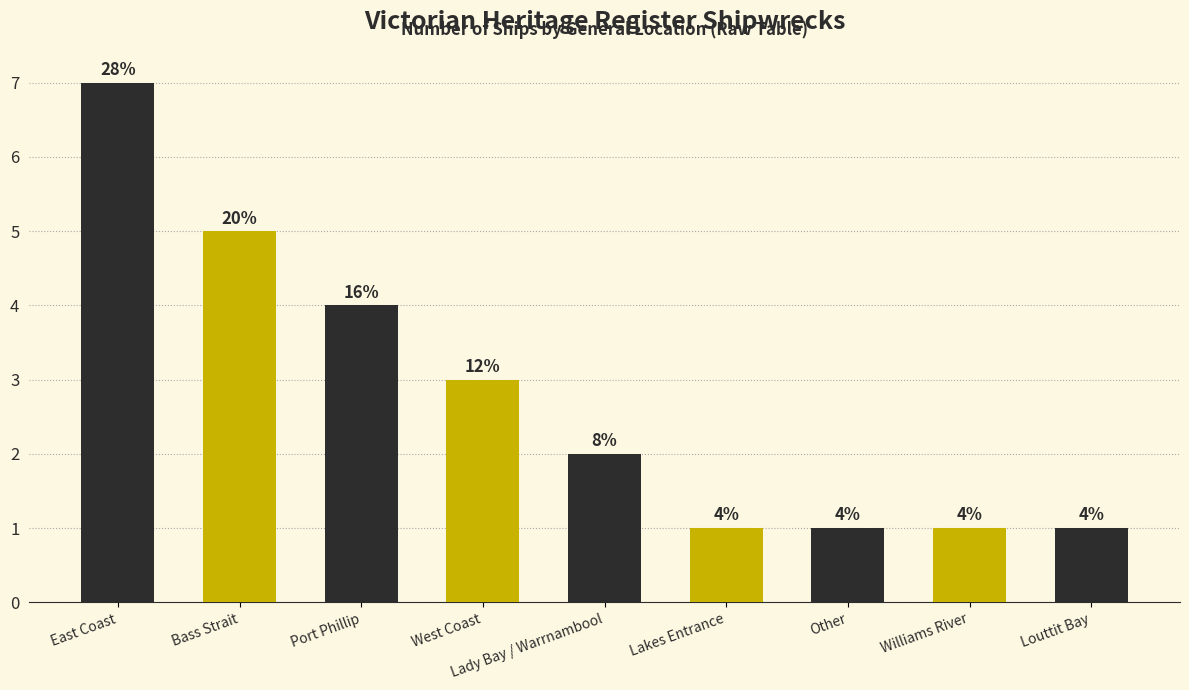

Which has a higher value, Port Phillip or Bass Strait?

Bass Strait